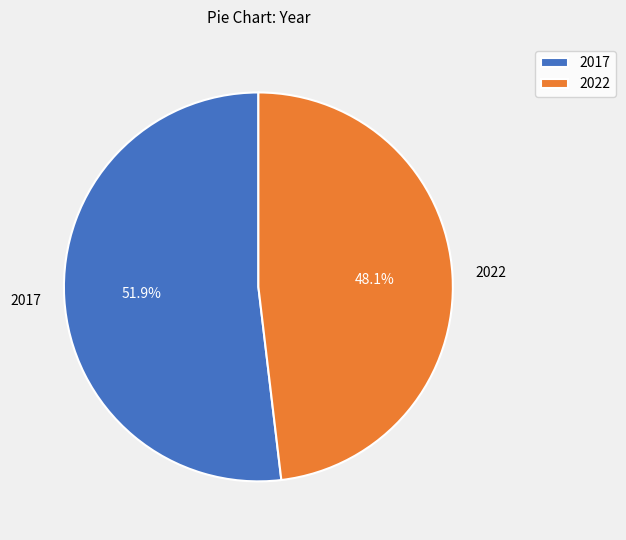

Which slice represents more than half of the pie?

2017